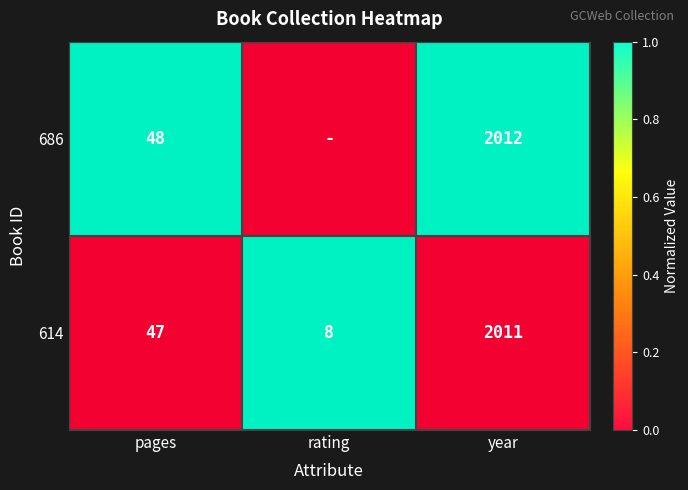

What is the difference between the maximum and minimum values in the 614 series?

2003